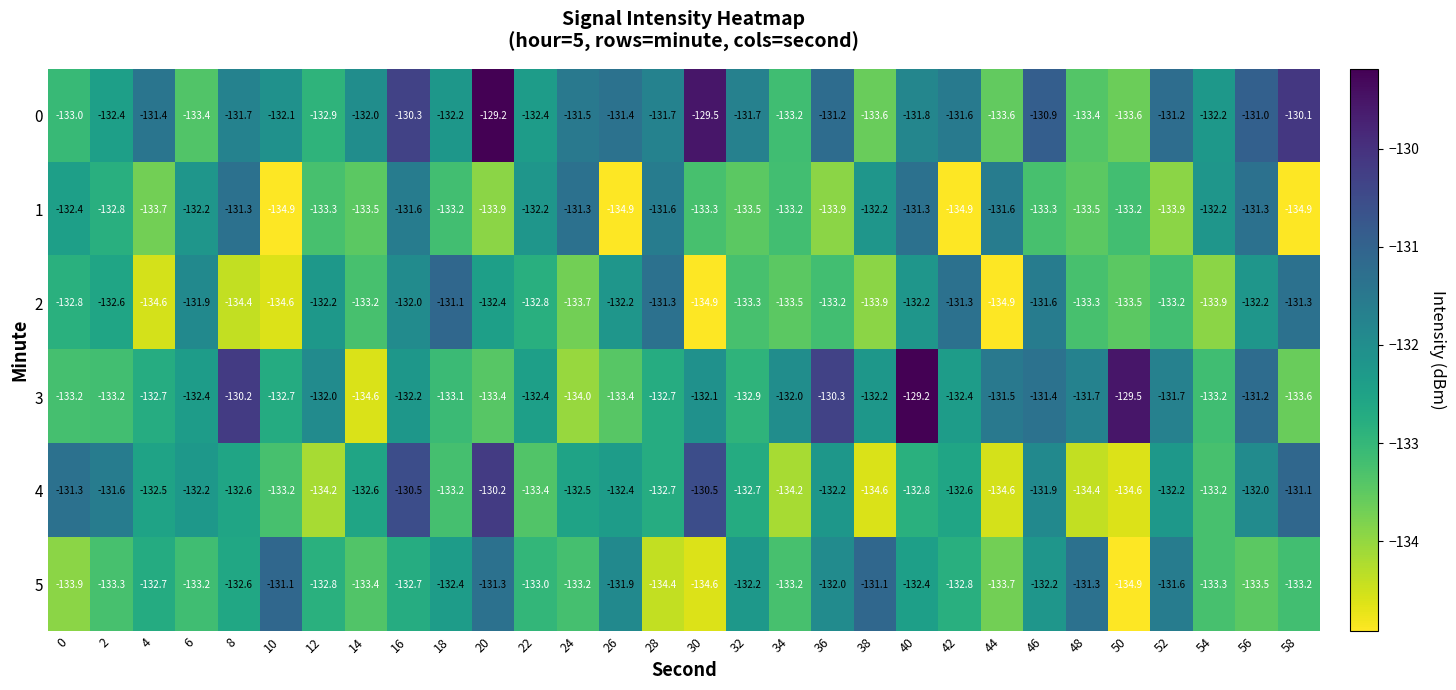

The 3 series shows -131.5 at 44. True or false?

True